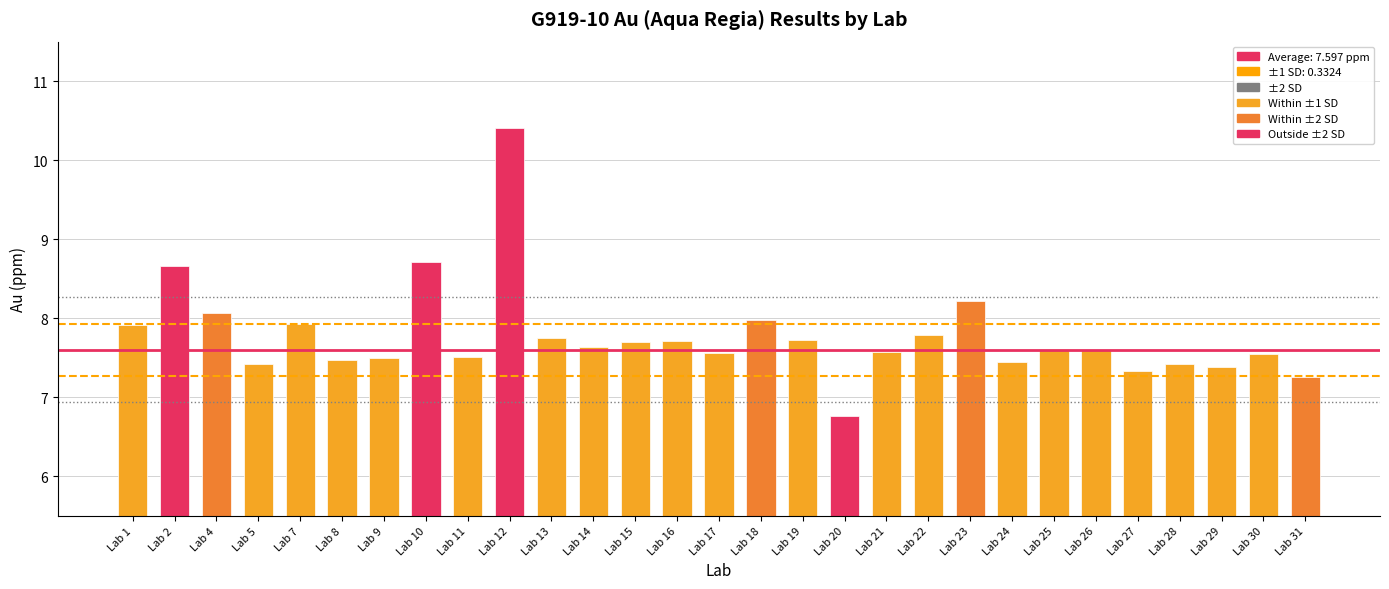

Are the bars grouped side by side (vs. stacked)?

No